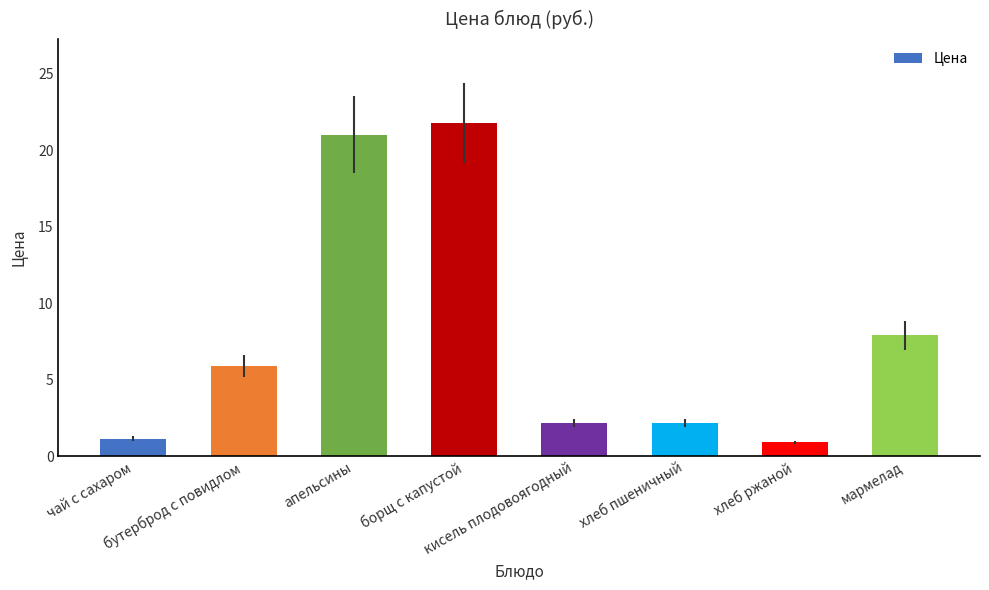

How many bars are there in total?

8